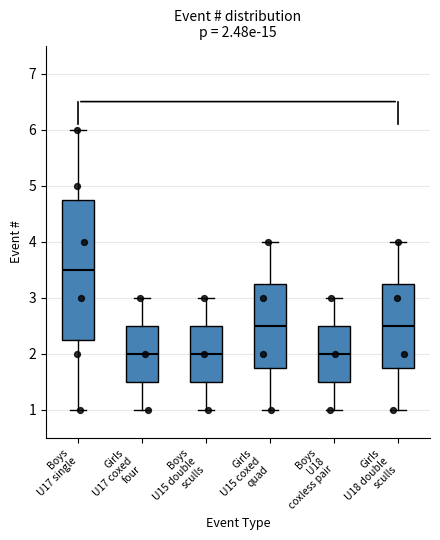

Comparing the boxes themselves (not the whiskers), which one is the tallest?

Boys U17 single